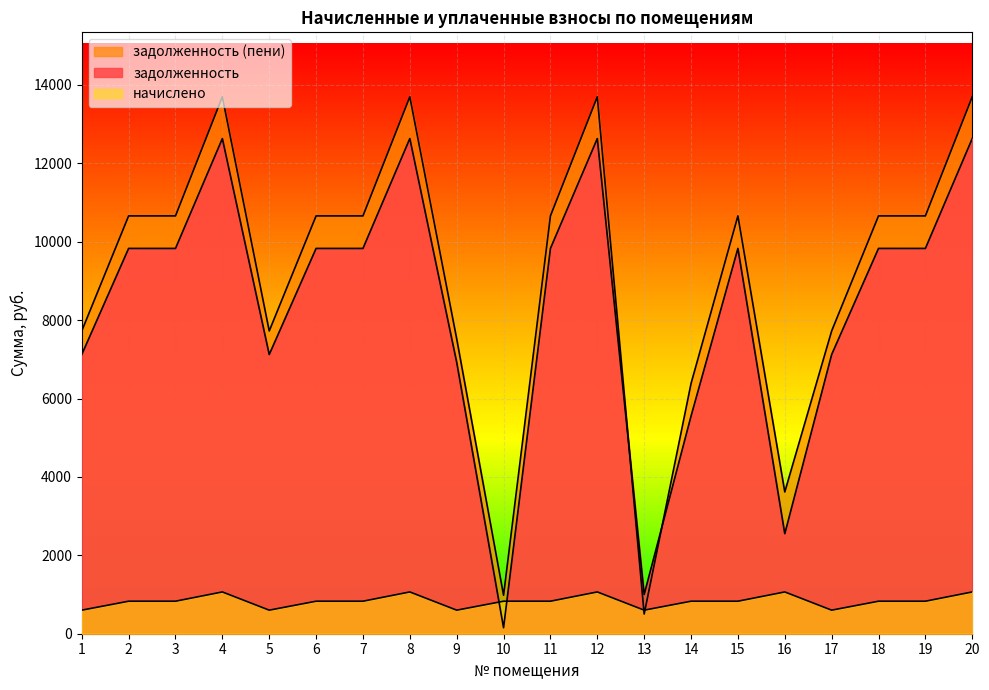

At which category is the sum across all series the highest?

4